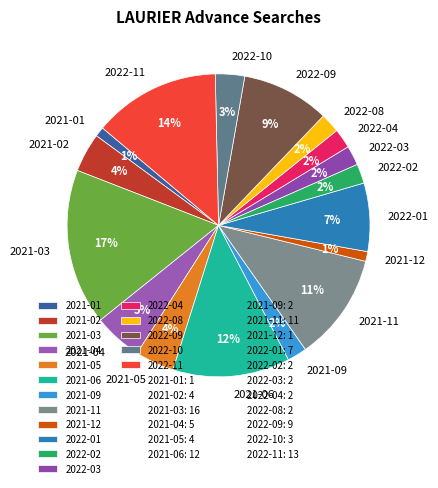

True or false: 2021-01 accounts for 1% of the total.

True